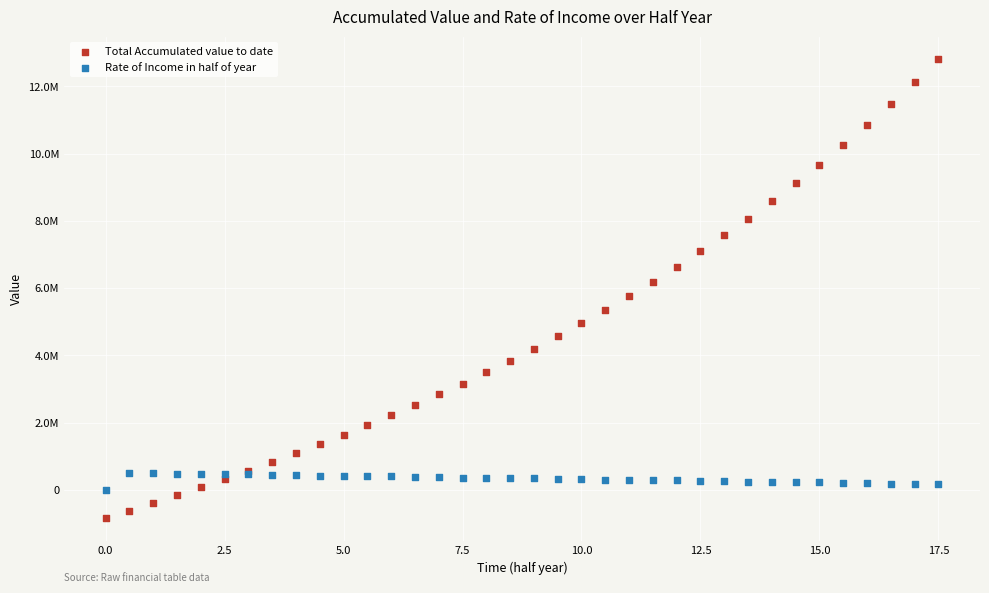

What are all the series names shown in the legend?

Total Accumulated value to date, Rate of Income in half of year